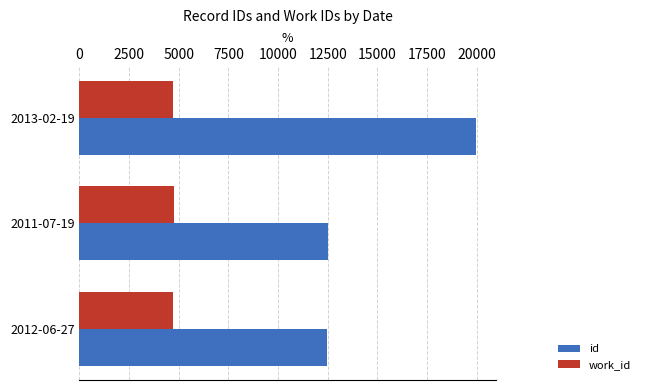

Rank the series by their maximum value, from lowest to highest.

work_id, id